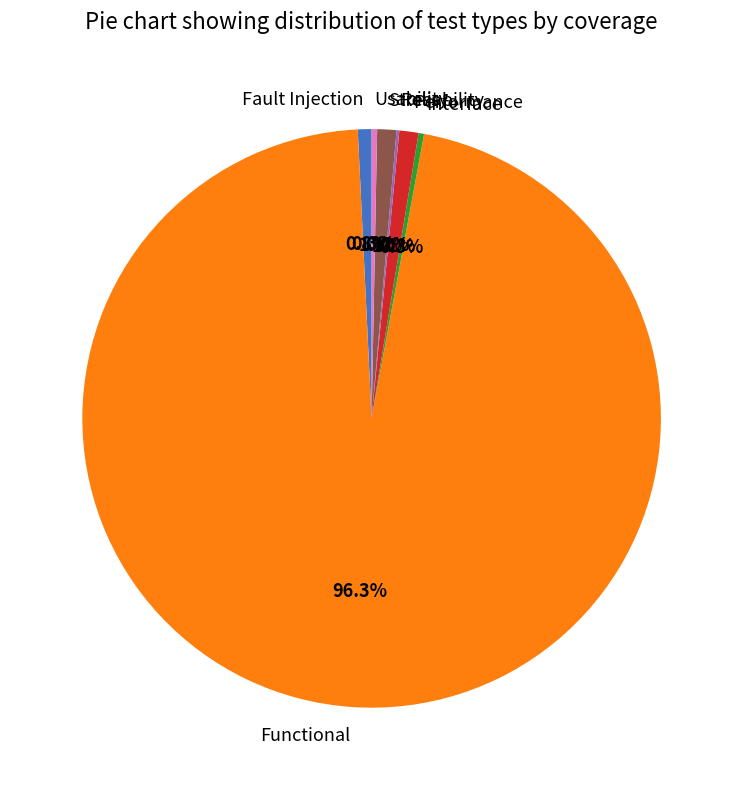

How much of the chart is everything except Performance?

98.9%